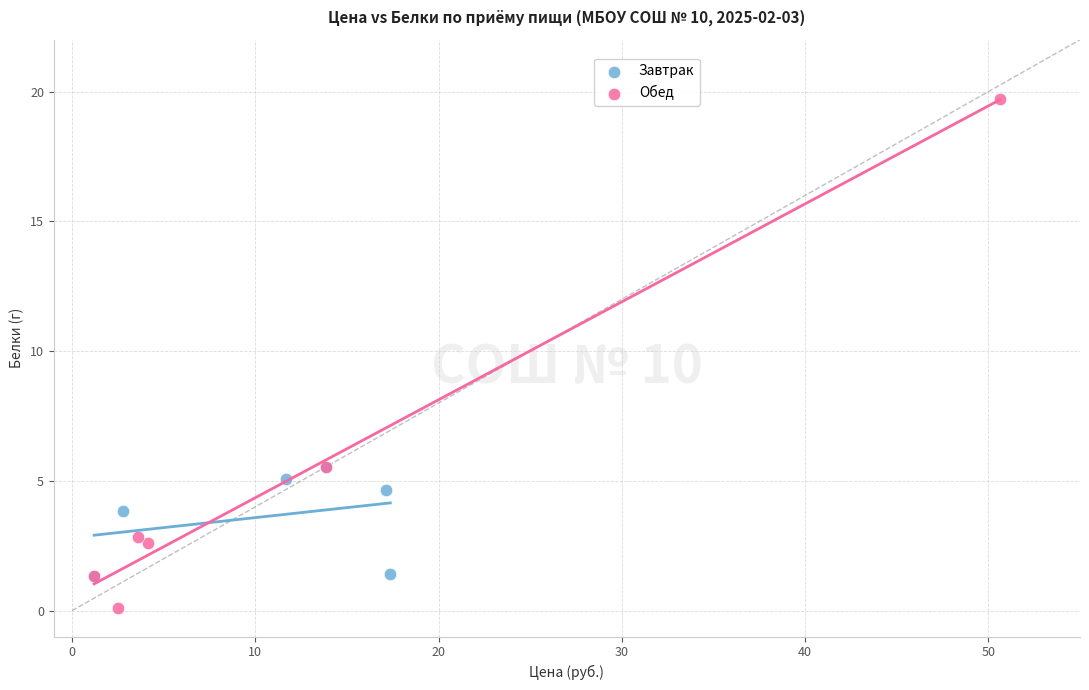

Which series has the widest spread of Y values?

Обед